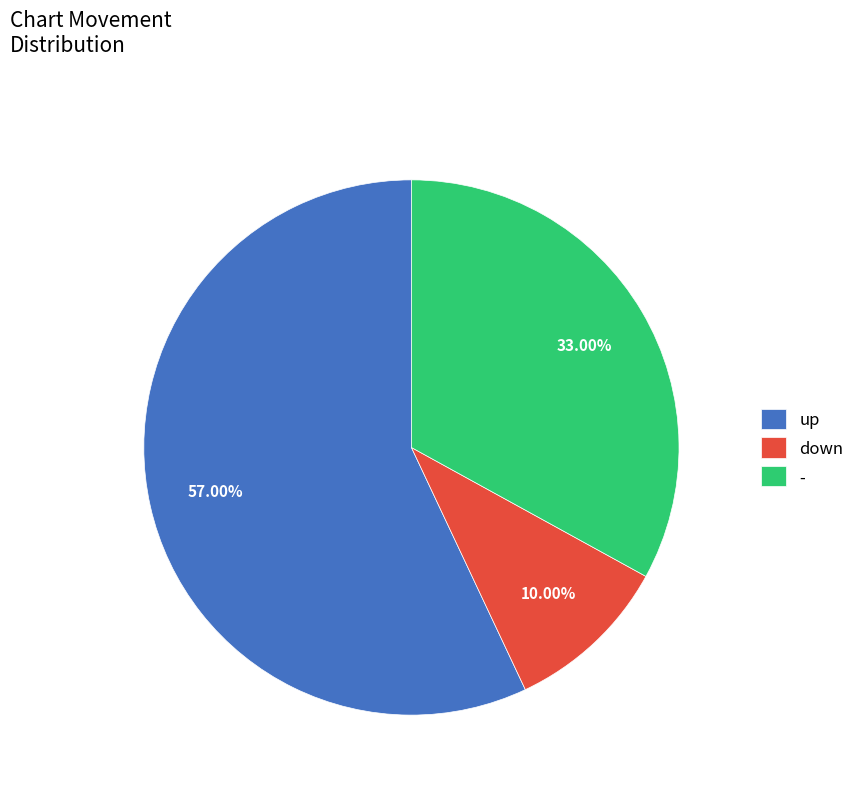

What percentage do - and down together represent?

43.0%